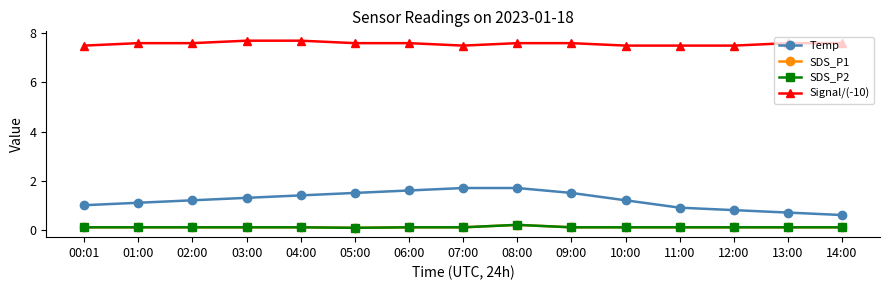

Is this an area chart (filled region under the line)?

No